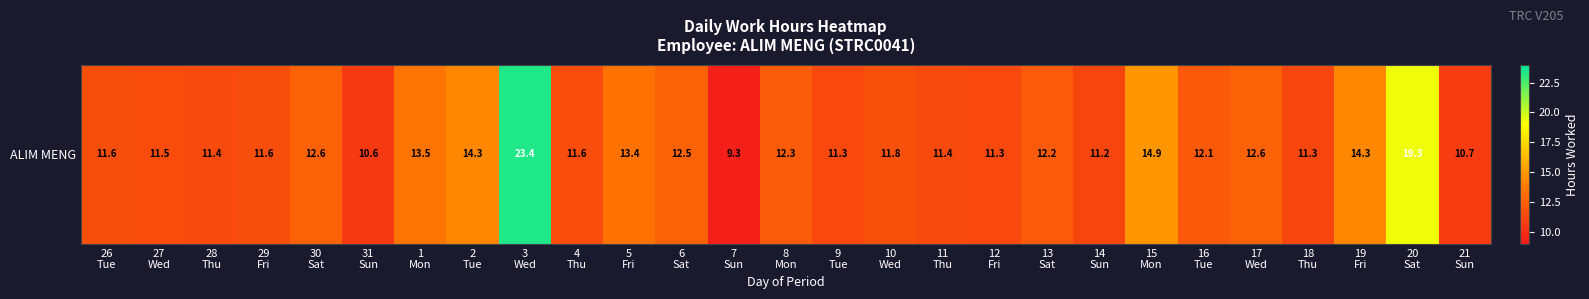

What is the difference between the values at 18
Thu and 1
Mon?

2.2